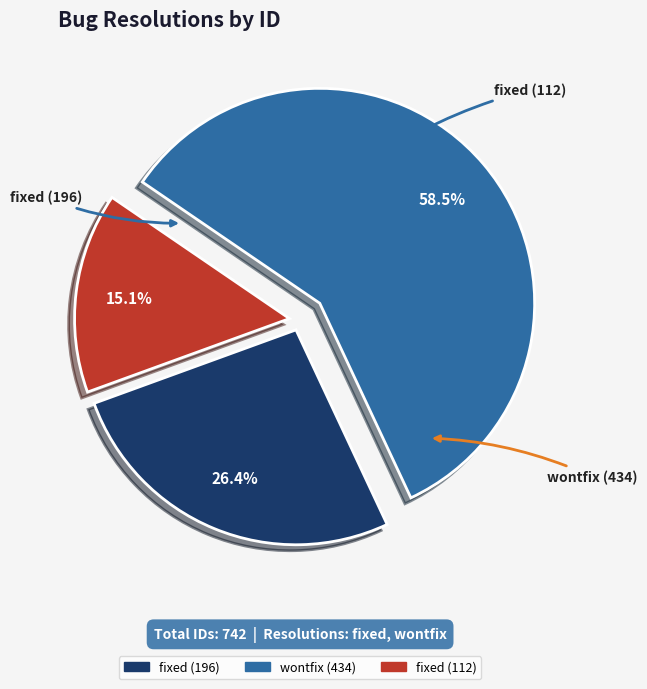

Is there any slice that represents more than half of the pie?

Yes